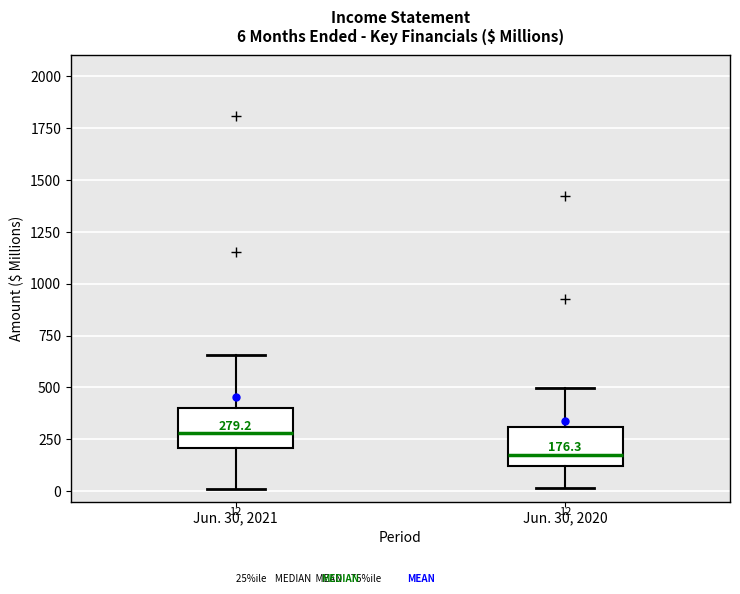

Which box has the lowest median line?

Jun. 30, 2020